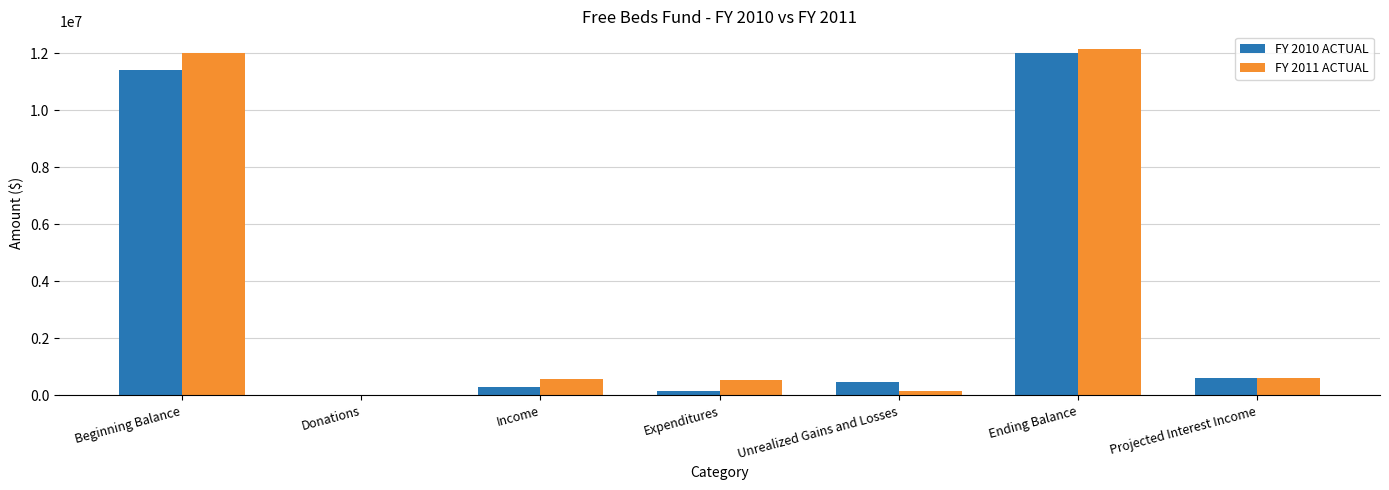

Which category has the highest value in the FY 2010 ACTUAL series?

Ending Balance